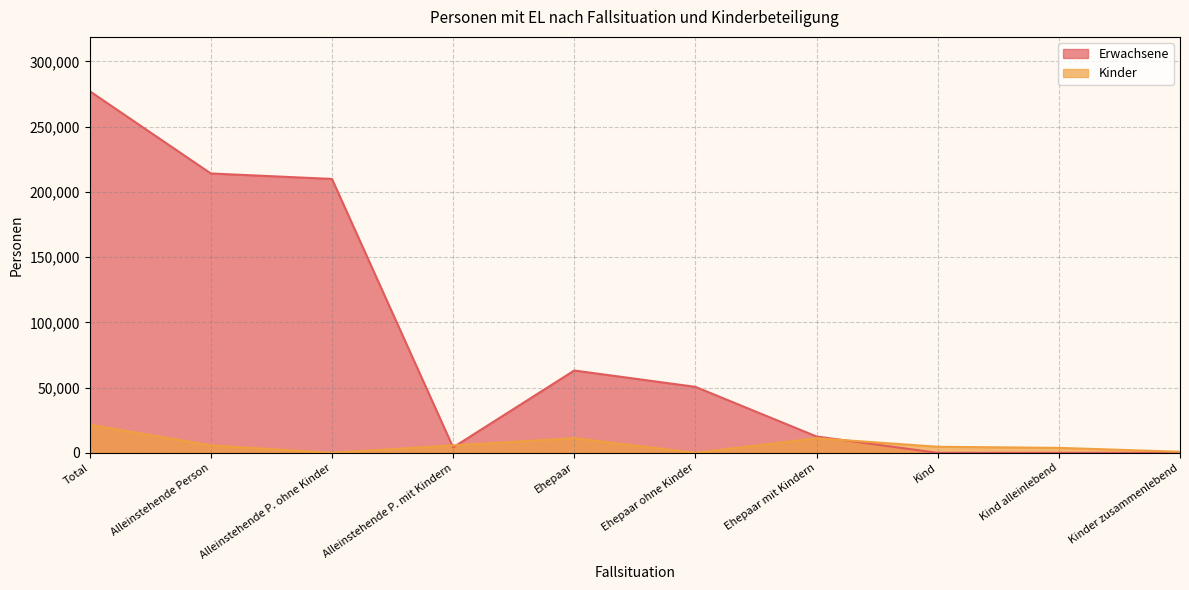

What is the difference between the highest and lowest values at Kinder zusammenlebend?

845